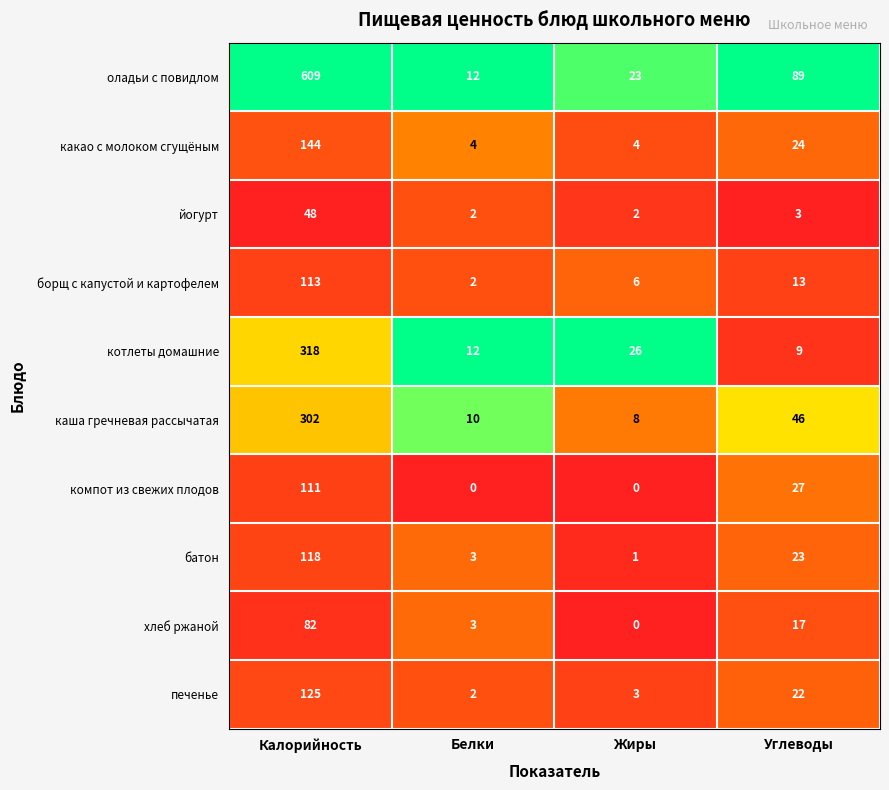

What is the maximum value shown in the chart?

609